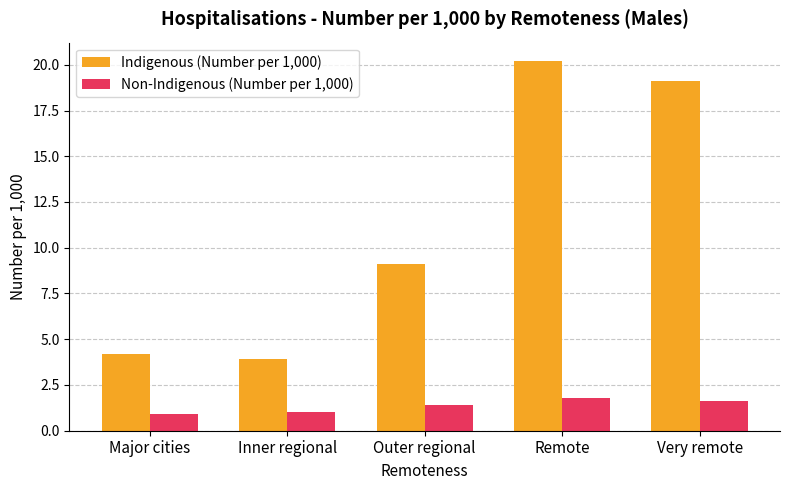

Read the Indigenous (Number per 1,000) value at Outer regional.

9.1